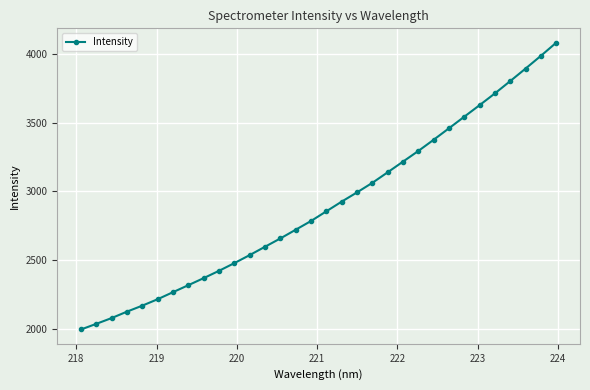

True or false: the data has more than 2 interior local peaks.

False